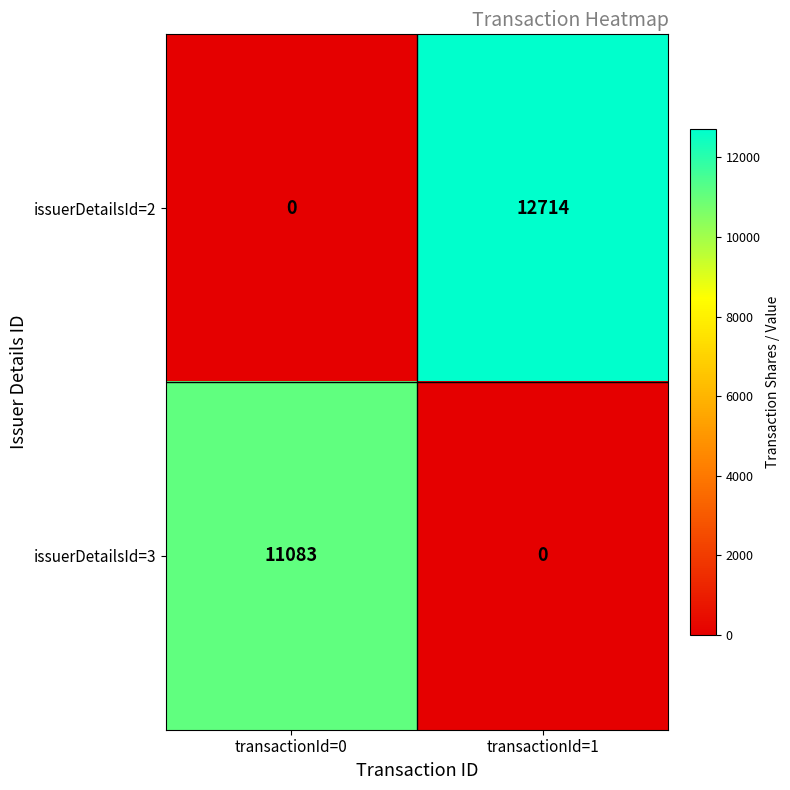

Count the number of categories in the chart.

2